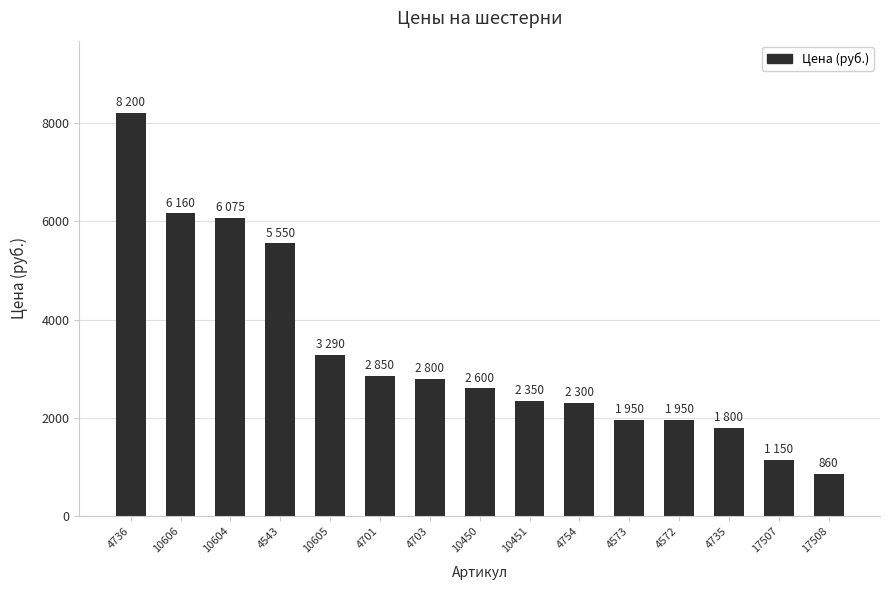

Which category has the lowest value across all series?

17508